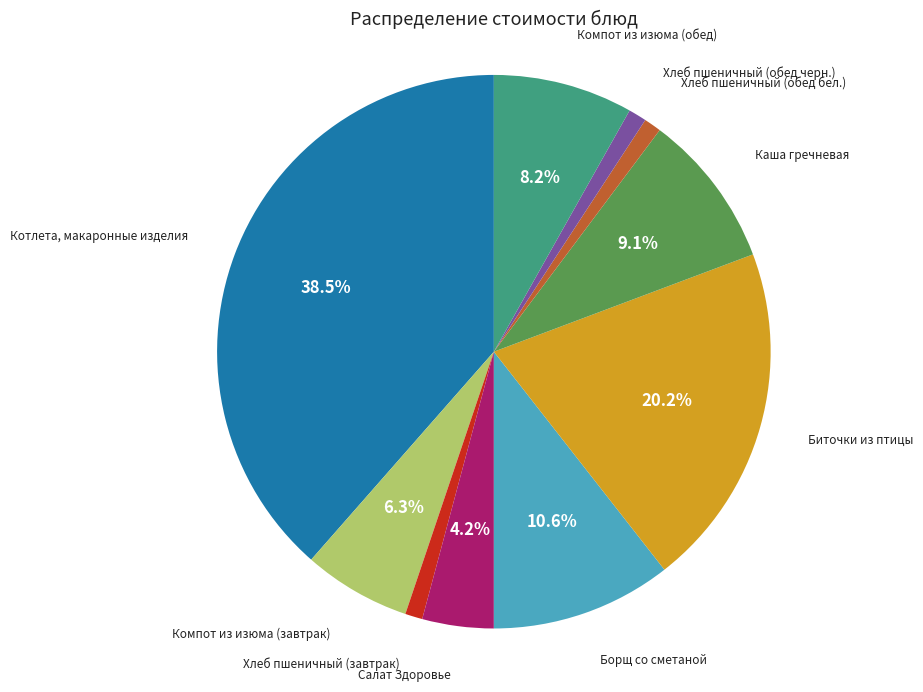

Is there any slice that represents more than half of the pie?

No